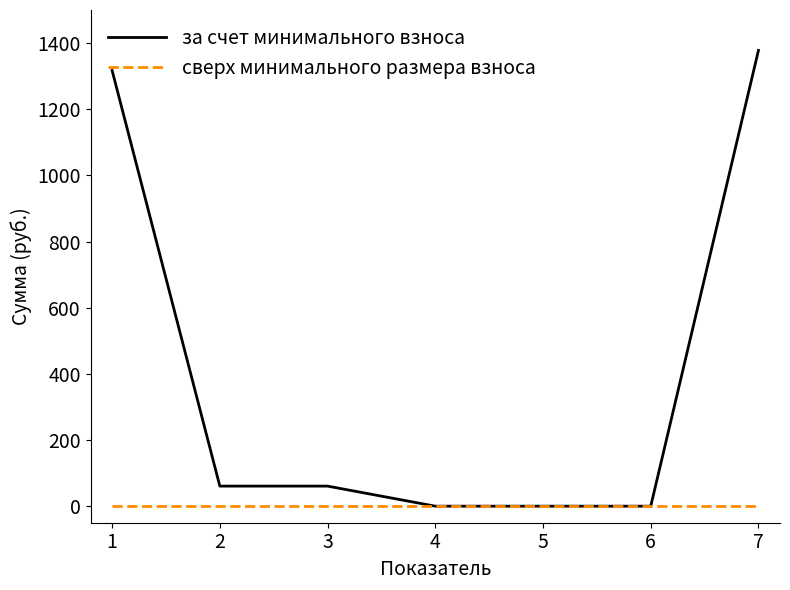

At how many categories does at least one series exceed 790?

2